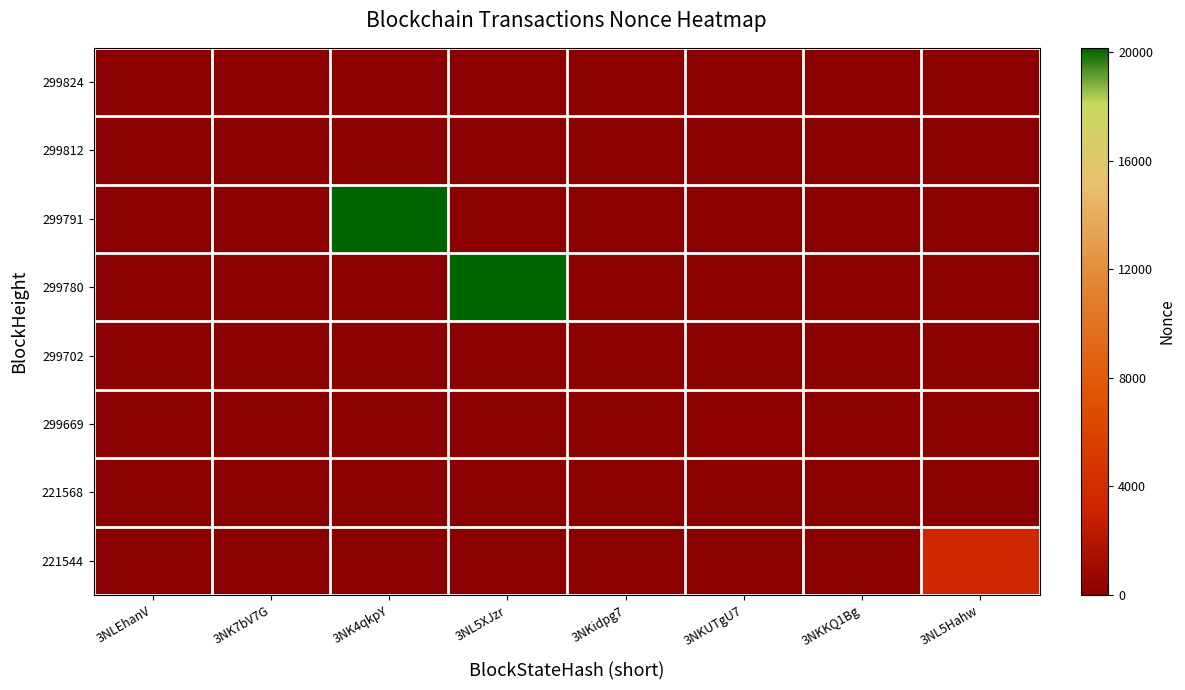

Reading left to right, extract all data points from this chart.

299824: 3NLEhanV=3	3NK7bV7G=0	3NK4qkpY=0	3NL5XJzr=0	3NKidpg7=0	3NKUTgU7=0	3NKKQ1Bg=0	3NL5Hahw=0
299812: 3NLEhanV=0	3NK7bV7G=2	3NK4qkpY=0	3NL5XJzr=0	3NKidpg7=0	3NKUTgU7=0	3NKKQ1Bg=0	3NL5Hahw=0
299791: 3NLEhanV=0	3NK7bV7G=0	3NK4qkpY=20158	3NL5XJzr=0	3NKidpg7=0	3NKUTgU7=0	3NKKQ1Bg=0	3NL5Hahw=0
299780: 3NLEhanV=0	3NK7bV7G=0	3NK4qkpY=0	3NL5XJzr=20133	3NKidpg7=0	3NKUTgU7=0	3NKKQ1Bg=0	3NL5Hahw=0
299702: 3NLEhanV=0	3NK7bV7G=0	3NK4qkpY=0	3NL5XJzr=0	3NKidpg7=1	3NKUTgU7=0	3NKKQ1Bg=0	3NL5Hahw=0
299669: 3NLEhanV=0	3NK7bV7G=0	3NK4qkpY=0	3NL5XJzr=0	3NKidpg7=0	3NKUTgU7=114	3NKKQ1Bg=0	3NL5Hahw=0
221568: 3NLEhanV=0	3NK7bV7G=0	3NK4qkpY=0	3NL5XJzr=0	3NKidpg7=0	3NKUTgU7=0	3NKKQ1Bg=0	3NL5Hahw=0
221544: 3NLEhanV=0	3NK7bV7G=0	3NK4qkpY=0	3NL5XJzr=0	3NKidpg7=0	3NKUTgU7=0	3NKKQ1Bg=0	3NL5Hahw=3675